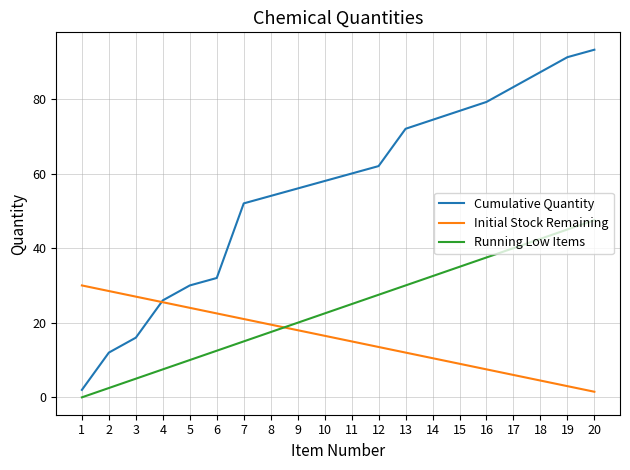

At which category is the sum across all series the highest?

20